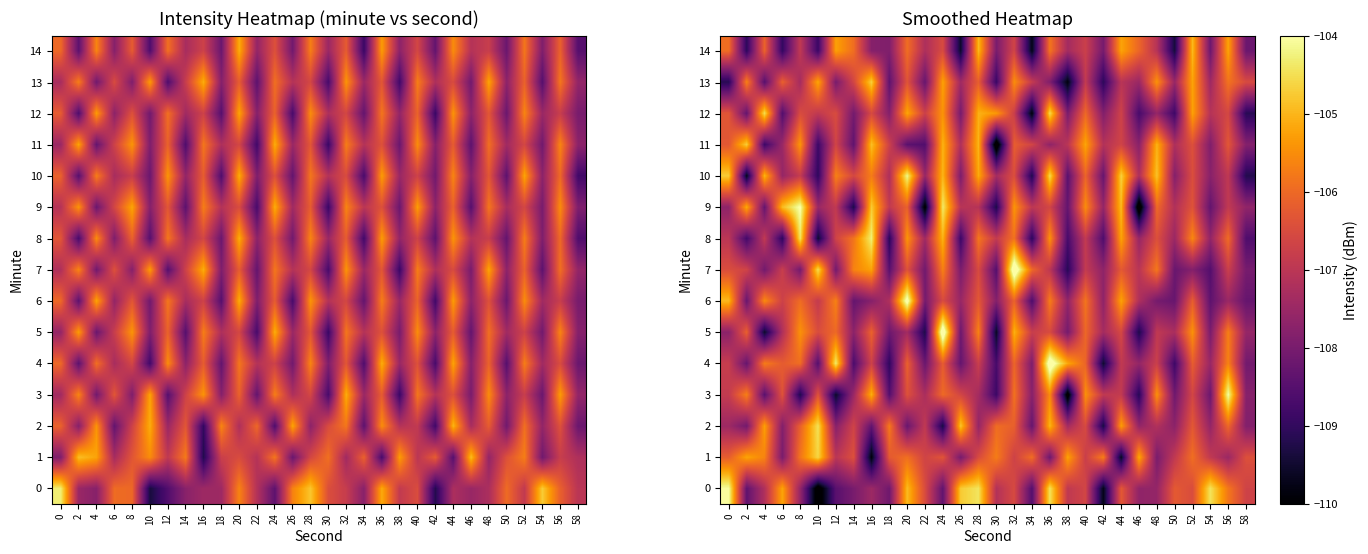

Between 2 and 48, which series saw the biggest shift?

10